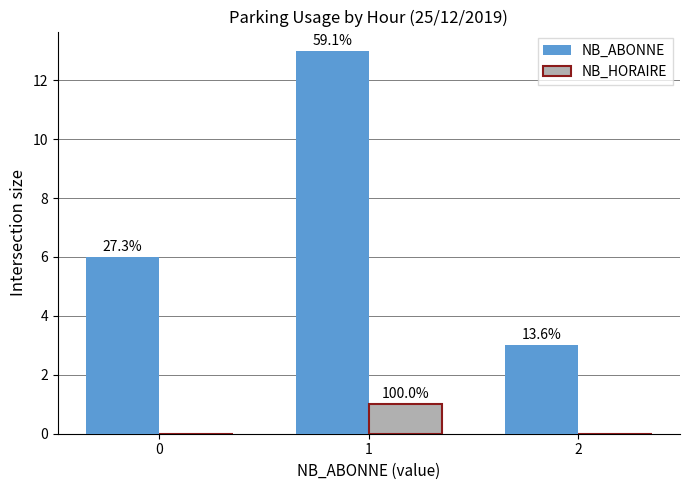

What are all the series names shown in the legend?

NB_ABONNE, NB_HORAIRE